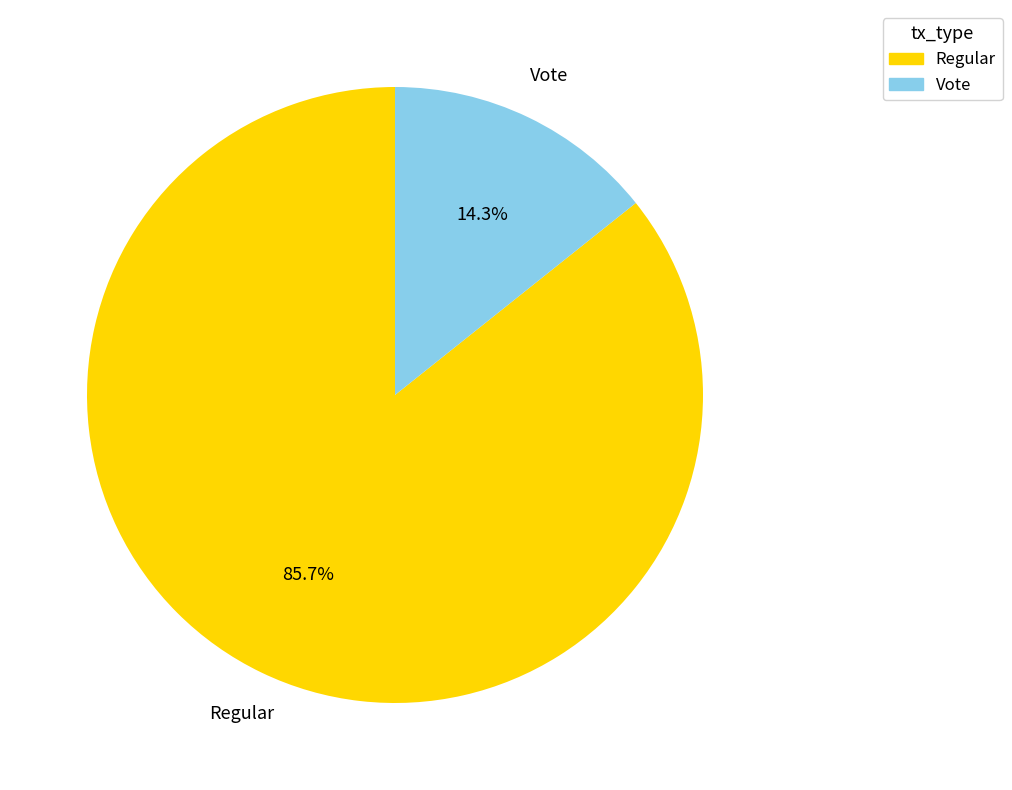

To the nearest percent, what is the average slice percentage?

50%